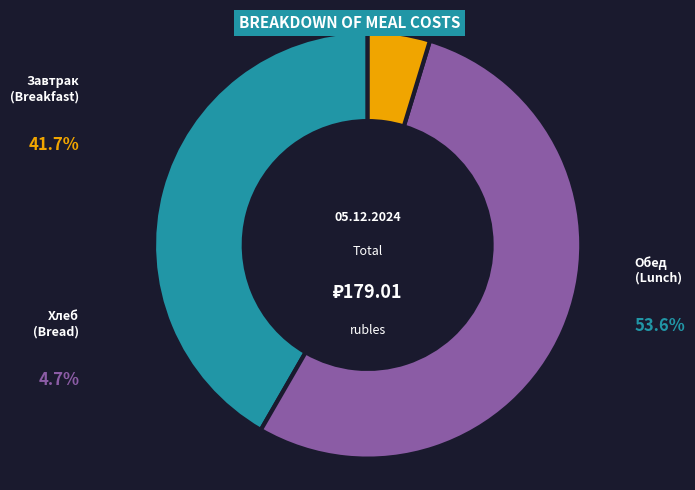

Is there a majority slice in this chart?

Yes